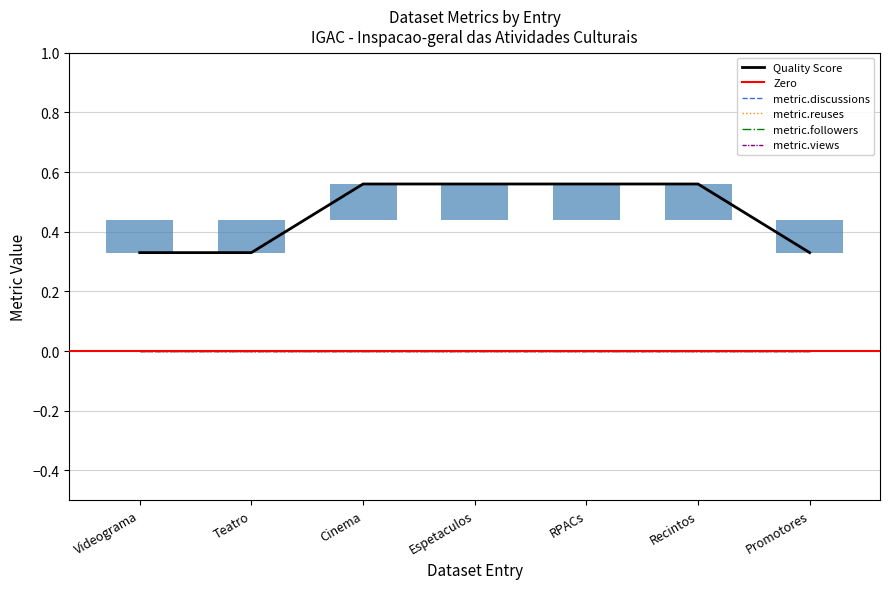

What is the label of the 1st bar from the right?

Promotores